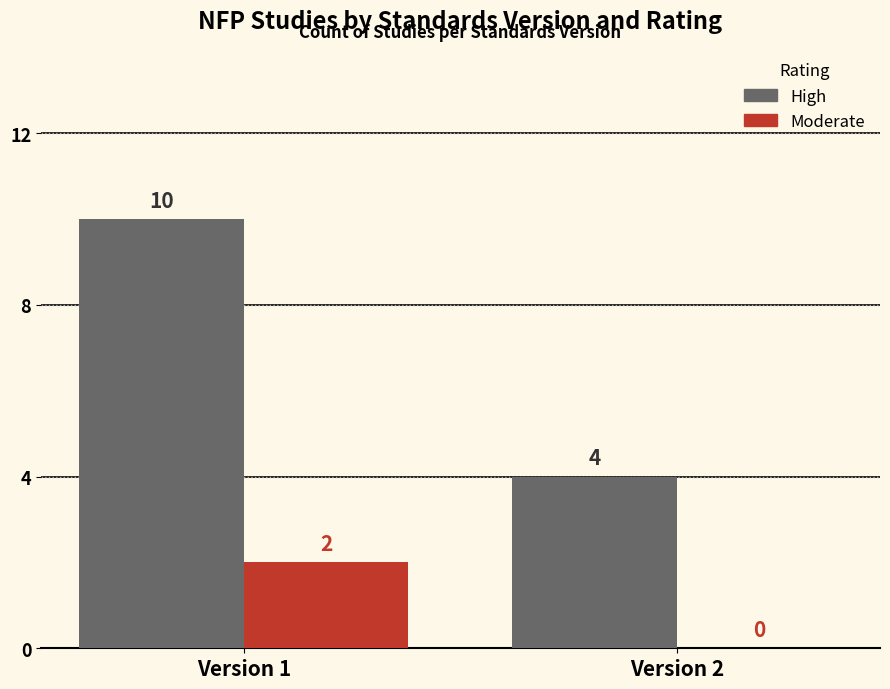

At which label does Moderate reach its peak?

Version 1